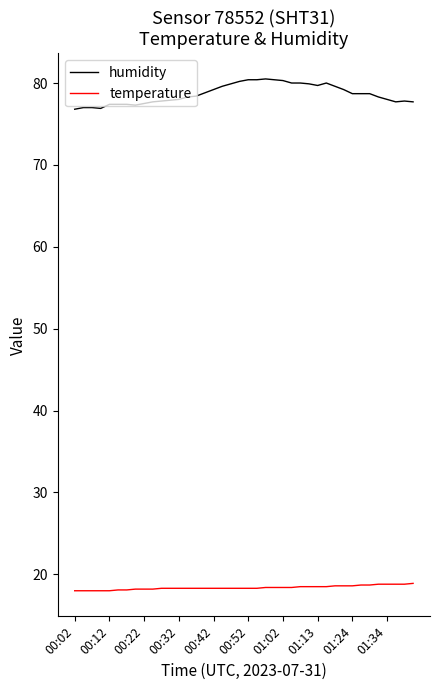

What are all the series names shown in the legend?

humidity, temperature